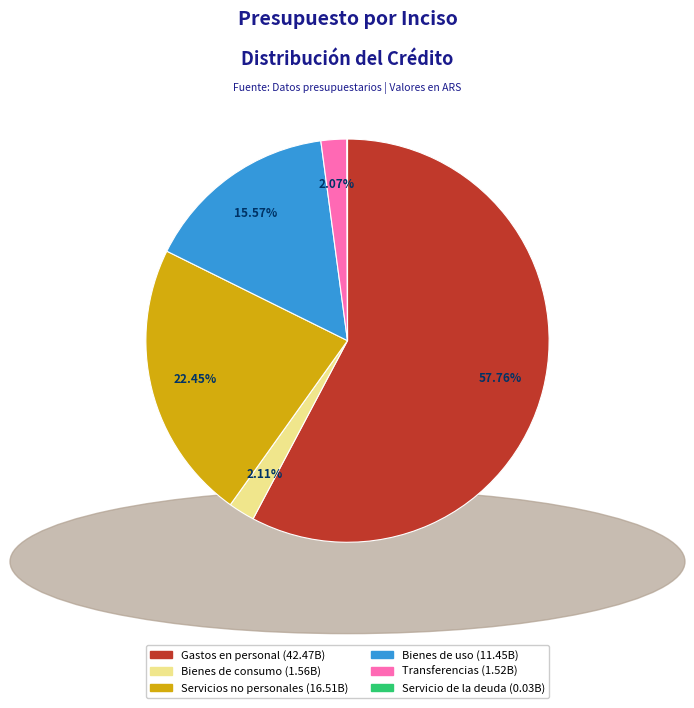

Which slice is the largest?

Gastos en personal